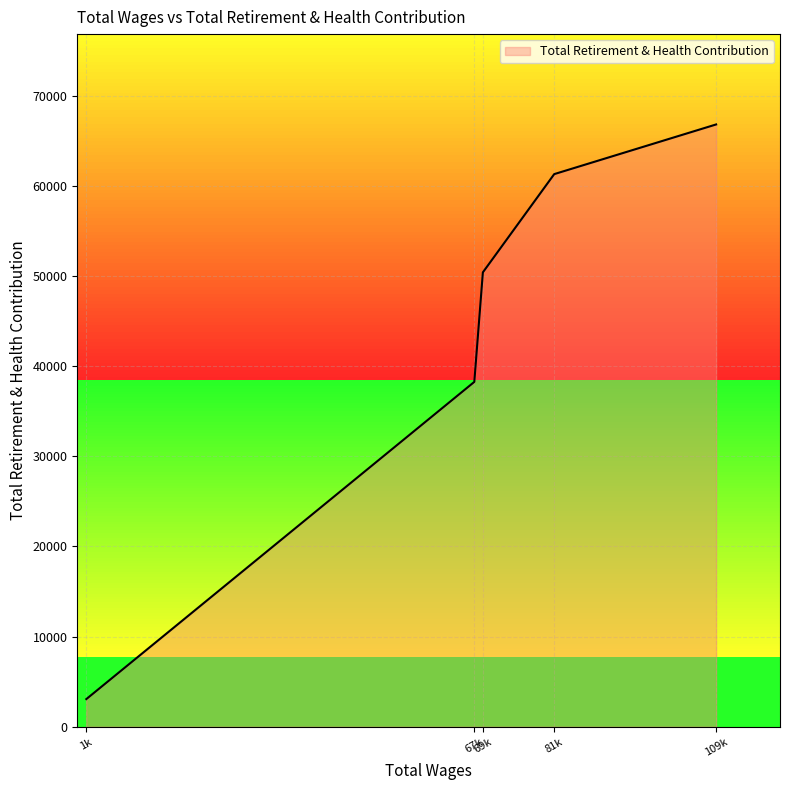

True or false: the data has more than 2 interior local peaks.

False